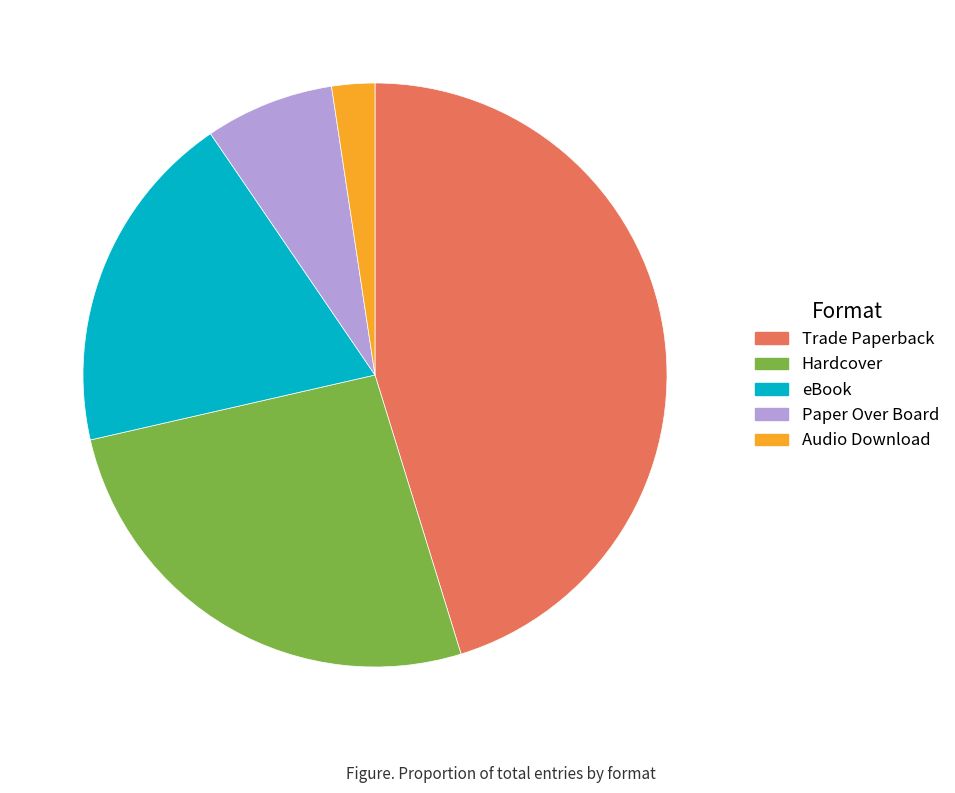

Which category has the smallest portion of the pie?

Audio Download